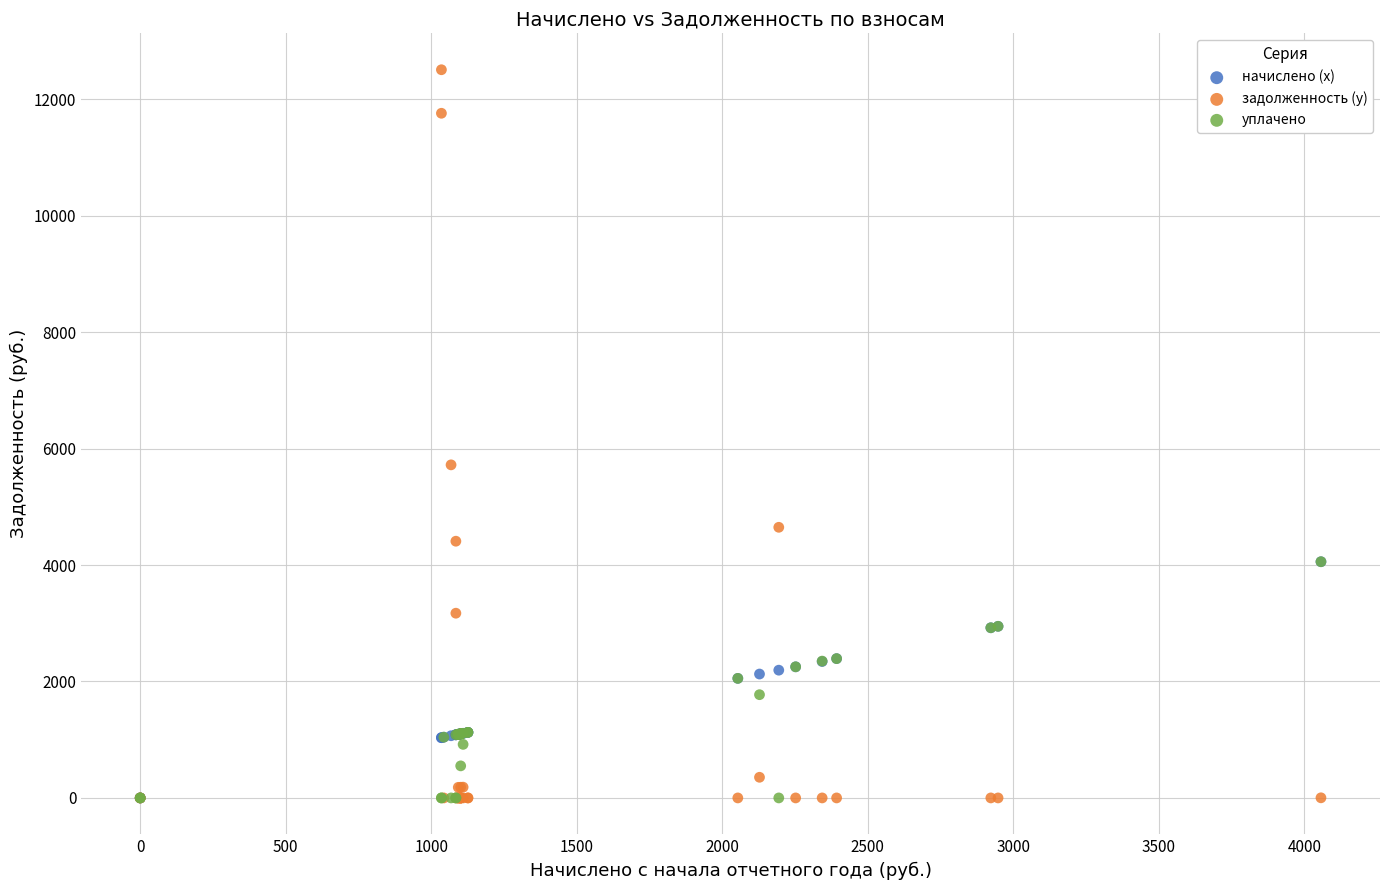

In the задолженность (y) series, what Y value is closest to 6253?

5720.9